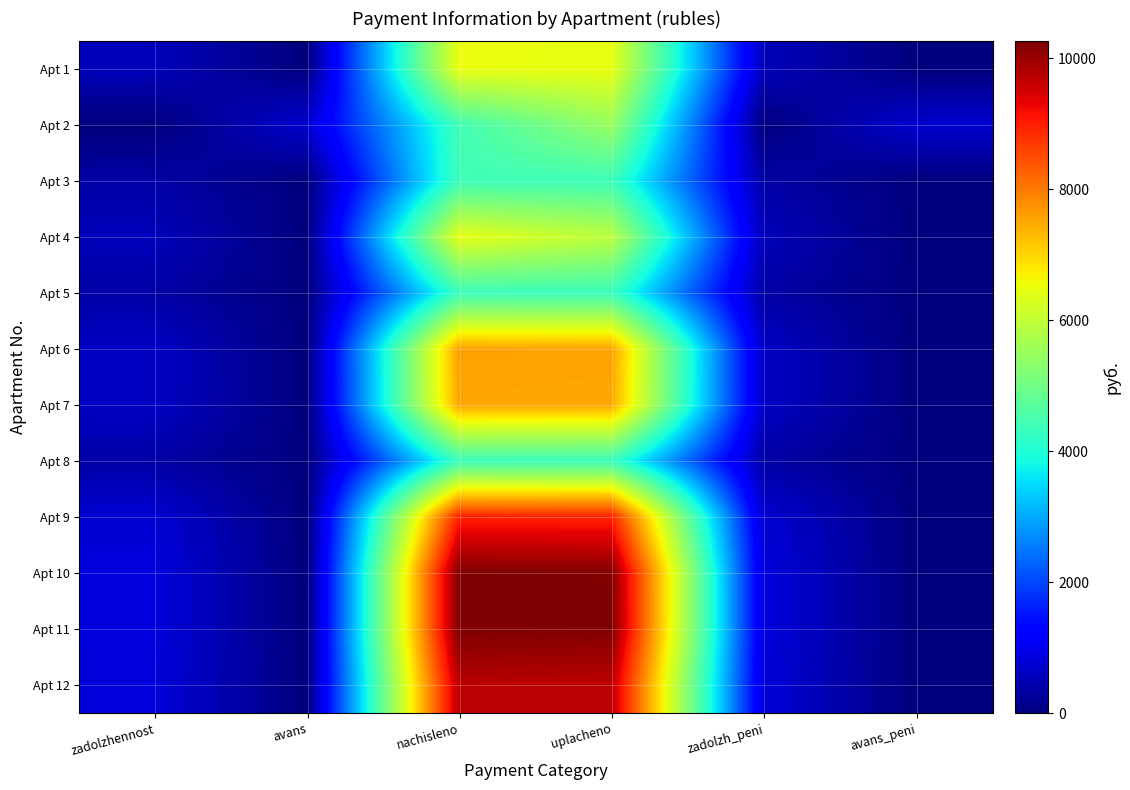

Reading left to right, extract all data points from this chart.

Apt 1: zadolzhennost=541.7	avans=0.0	nachisleno=6500.8	uplacheno=6480.2	zadolzh_peni=541.7	avans_peni=0.0
Apt 2: zadolzhennost=0.0	avans=733.7	nachisleno=4395.4	uplacheno=5483.6	zadolzh_peni=0.0	avans_peni=735.9
Apt 3: zadolzhennost=364.2	avans=0.0	nachisleno=4370.8	uplacheno=4356.9	zadolzh_peni=364.2	avans_peni=0.0
Apt 4: zadolzhennost=537.6	avans=0.0	nachisleno=6451.4	uplacheno=5913.8	zadolzh_peni=537.6	avans_peni=0.0
Apt 5: zadolzhennost=361.1	avans=0.0	nachisleno=4333.8	uplacheno=4320.1	zadolzh_peni=361.1	avans_peni=0.0
Apt 6: zadolzhennost=632.0	avans=0.0	nachisleno=7584.2	uplacheno=7560.2	zadolzh_peni=632.0	avans_peni=0.0
Apt 7: zadolzhennost=626.9	avans=0.0	nachisleno=7522.7	uplacheno=7498.9	zadolzh_peni=626.9	avans_peni=0.0
Apt 8: zadolzhennost=360.1	avans=0.0	nachisleno=4321.6	uplacheno=4307.9	zadolzh_peni=360.1	avans_peni=0.0
Apt 9: zadolzhennost=746.9	avans=0.0	nachisleno=8963.2	uplacheno=8934.8	zadolzh_peni=746.9	avans_peni=0.0
Apt 10: zadolzhennost=853.6	avans=0.0	nachisleno=10243.6	uplacheno=10211.1	zadolzh_peni=853.6	avans_peni=0.0
Apt 11: zadolzhennost=854.7	avans=0.0	nachisleno=10255.9	uplacheno=10223.4	zadolzh_peni=854.7	avans_peni=0.0
Apt 12: zadolzhennost=810.5	avans=0.0	nachisleno=9726.5	uplacheno=9695.7	zadolzh_peni=810.5	avans_peni=0.0